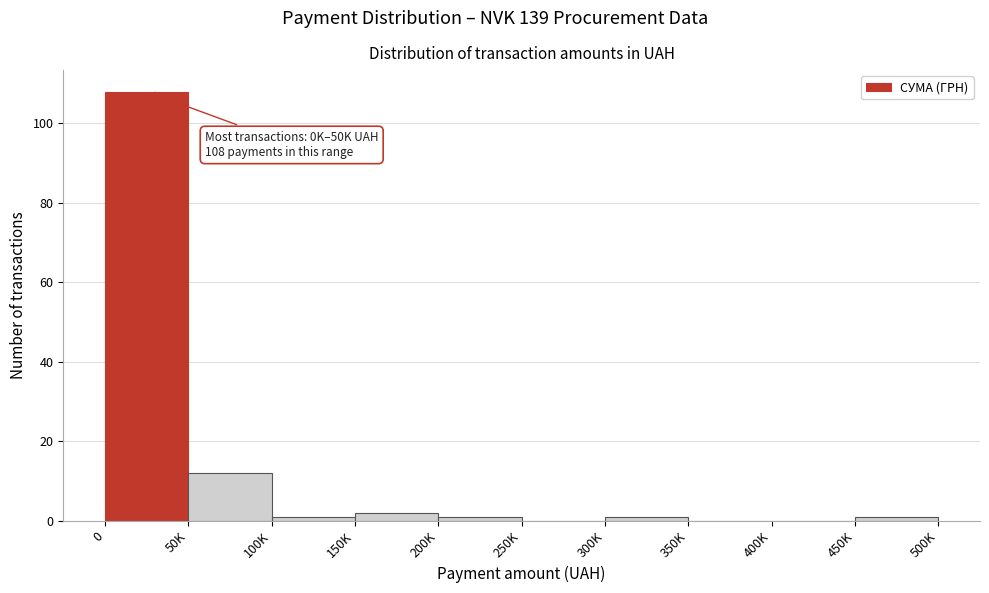

Reading left to right, transcribe all the data shown in this chart.

0=108	50K=12	100K=1	150K=2	200K=1	250K=0	300K=1	350K=0	400K=0	450K=1